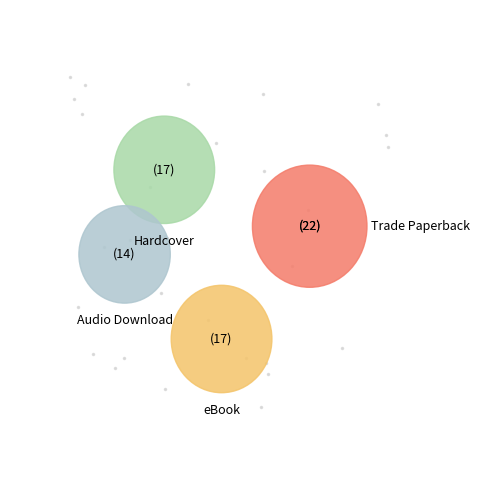

Is there any slice that represents more than half of the pie?

No